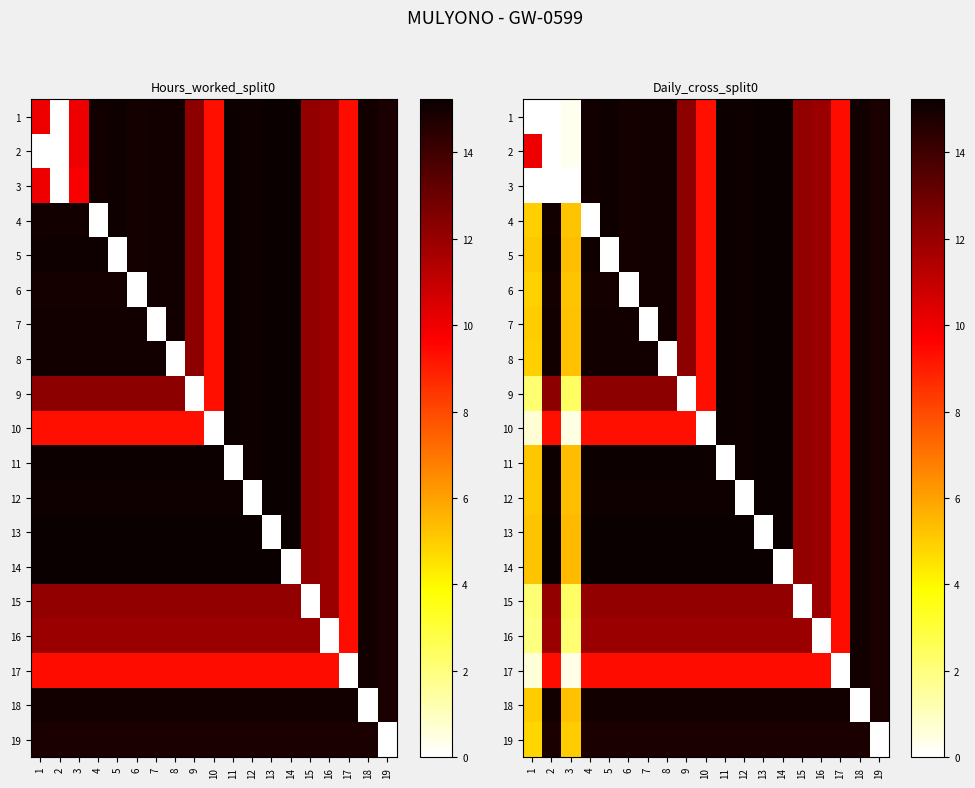

How many values in the 12 series exceed 15?

12